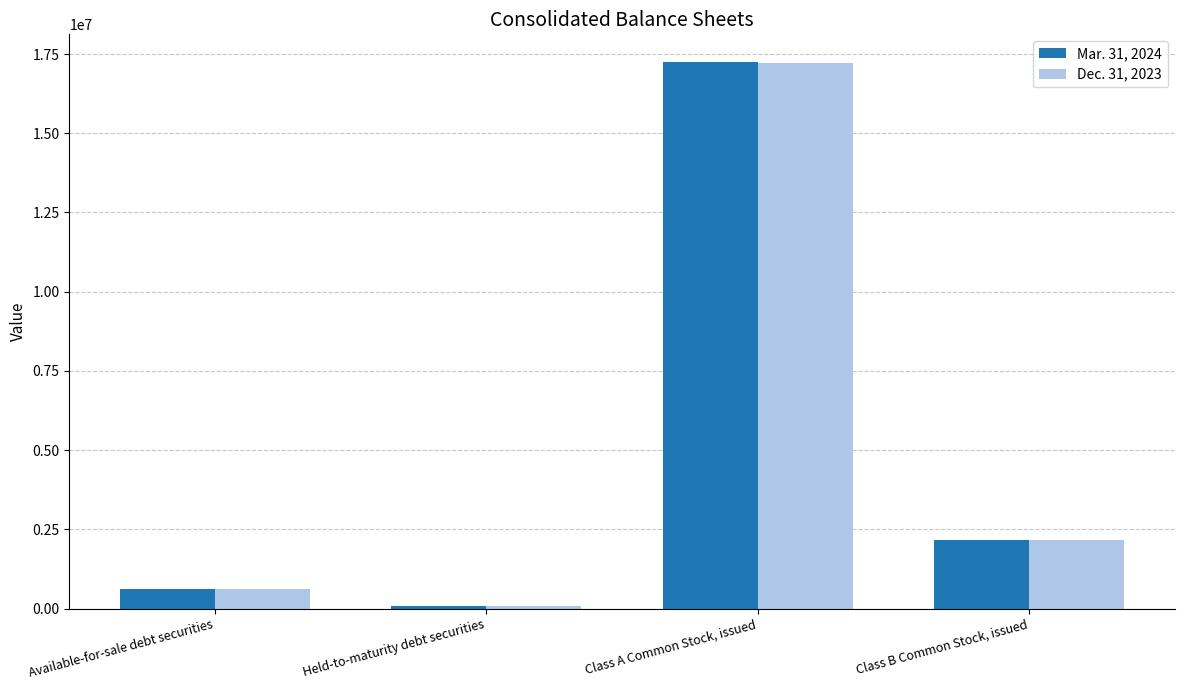

Rank the series at Available-for-sale debt securities from highest to lowest value.

Dec. 31, 2023, Mar. 31, 2024